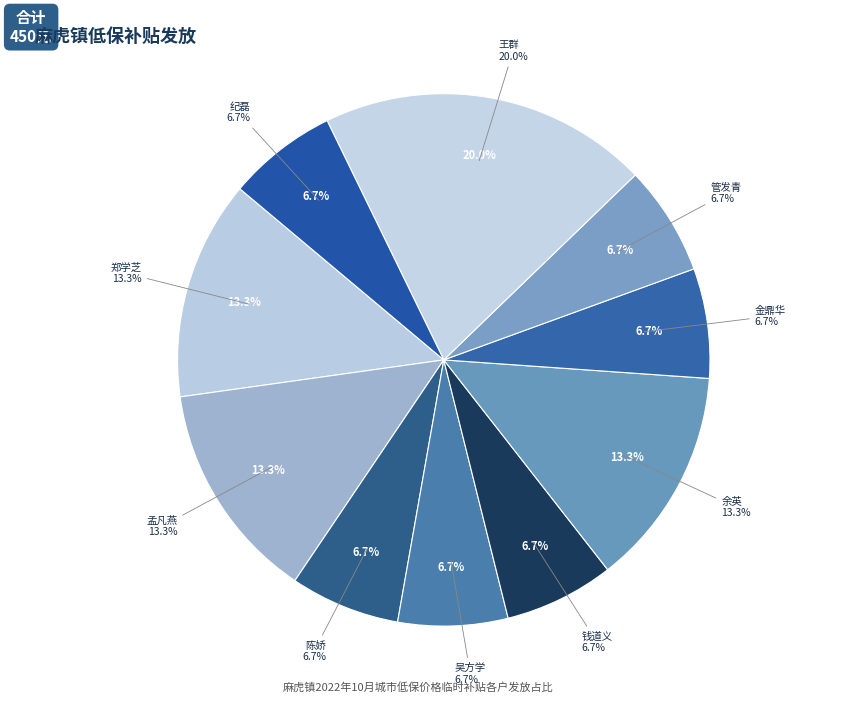

Is the sum of 纪磊 and 钱道义 greater than half?

No